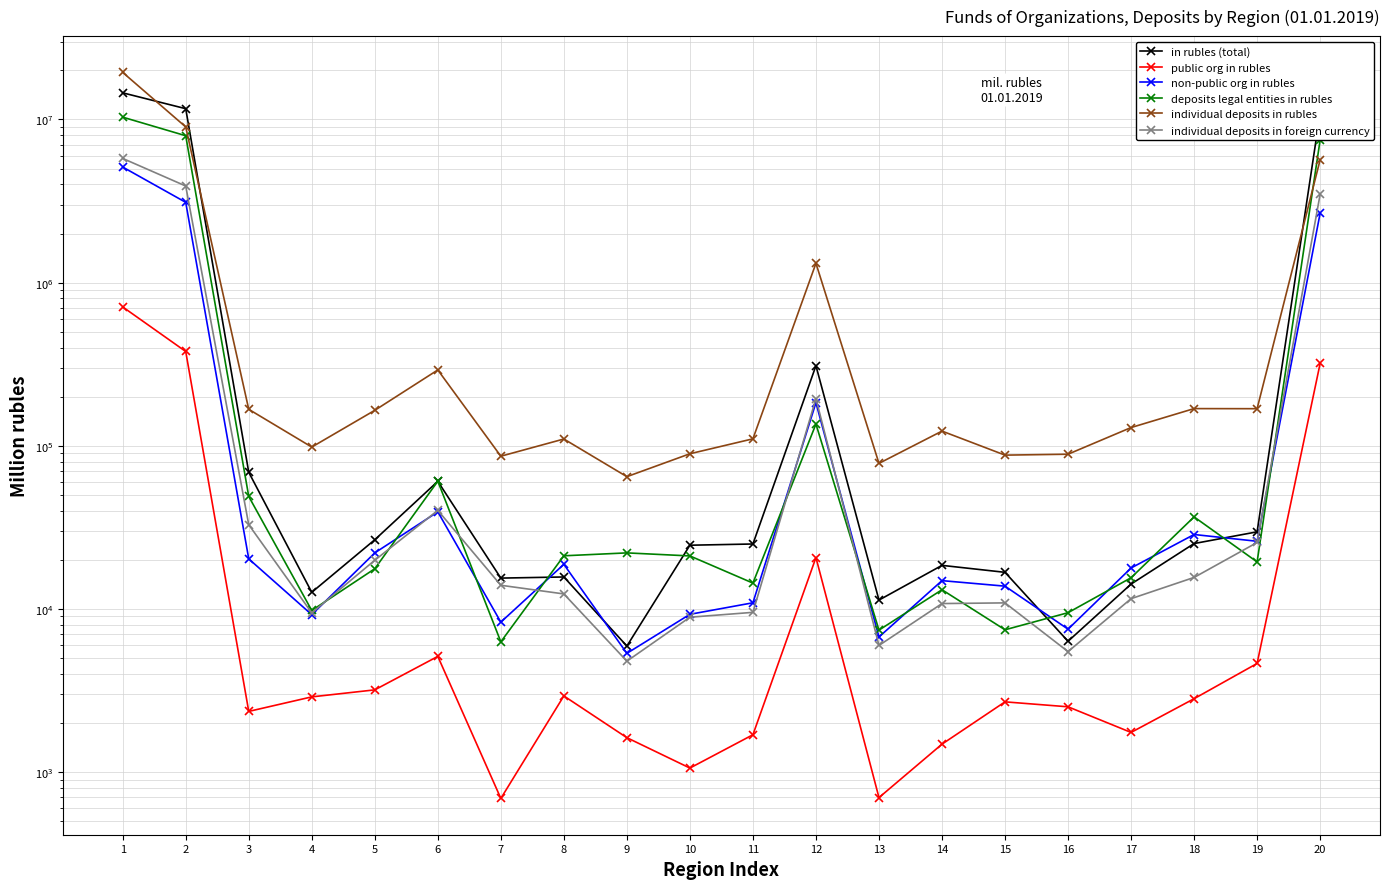

What is the sum of the individual deposits in foreign currency values at 8 and 15?

23258